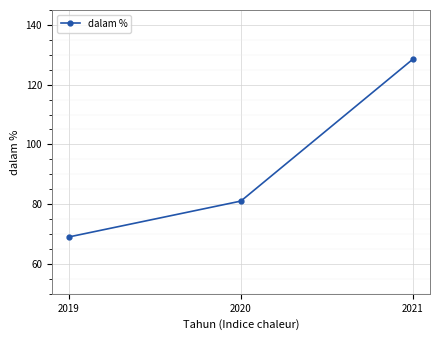

Reading left to right, list all the values displayed in this chart.

2019=69.0	2020=81.0	2021=128.5